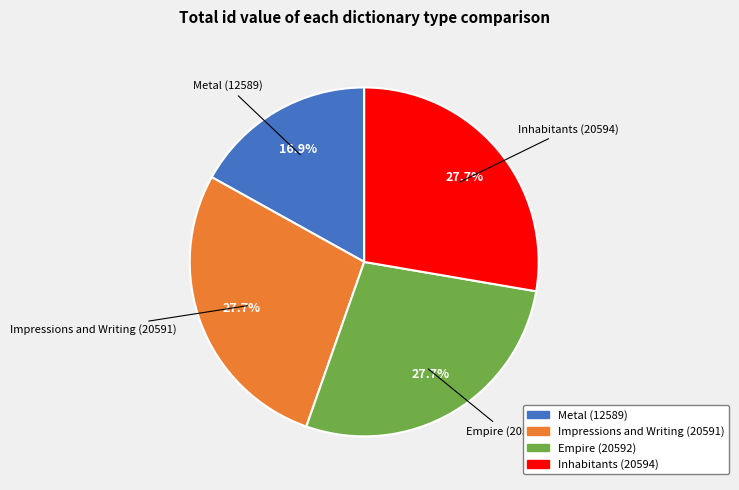

Does any single category account for the majority?

No